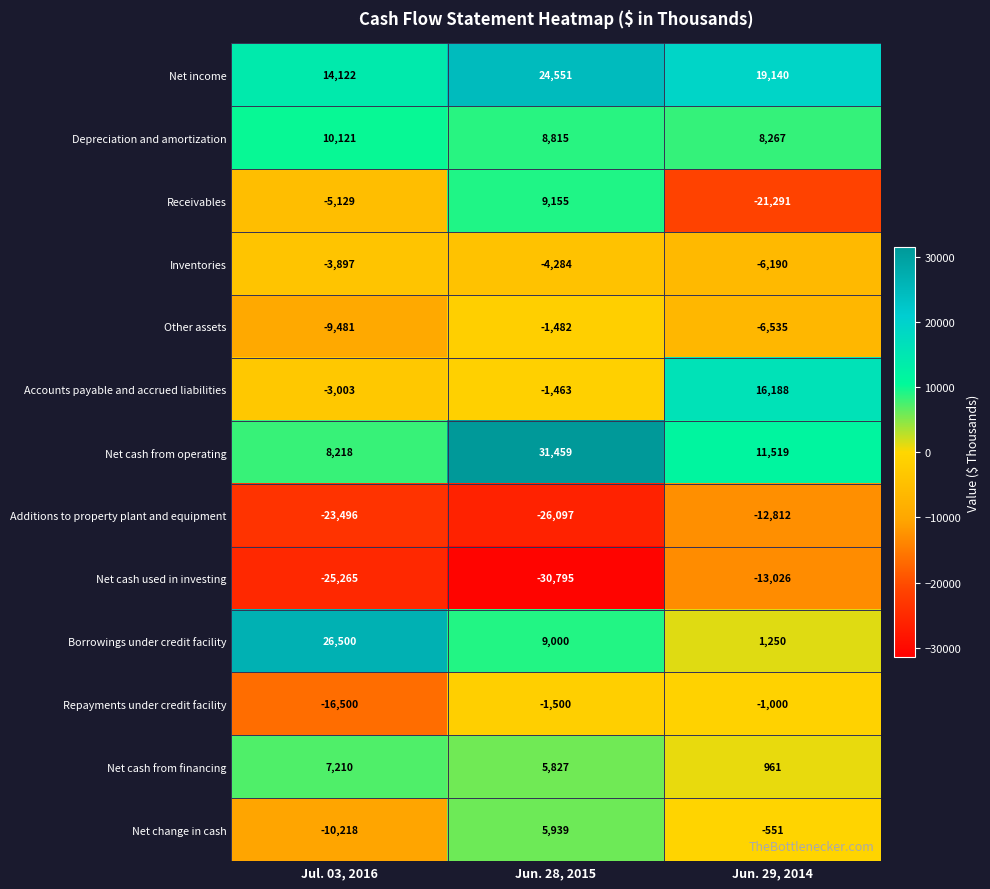

The value of Net income at Jul. 03, 2016 is 3610. True or false?

False